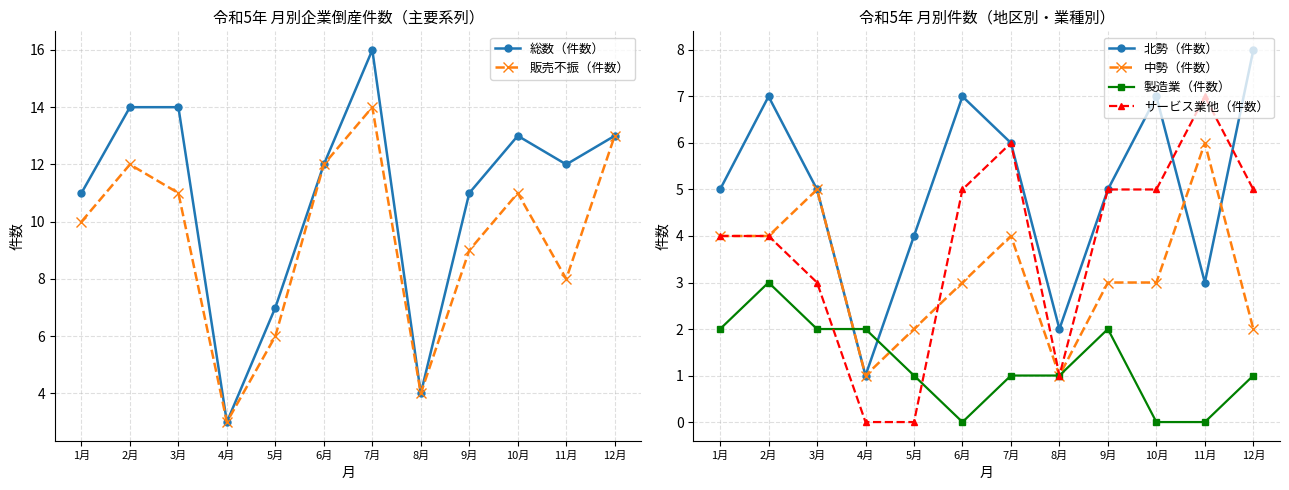

How many values in the 販売不振（件数） series exceed 11?

4